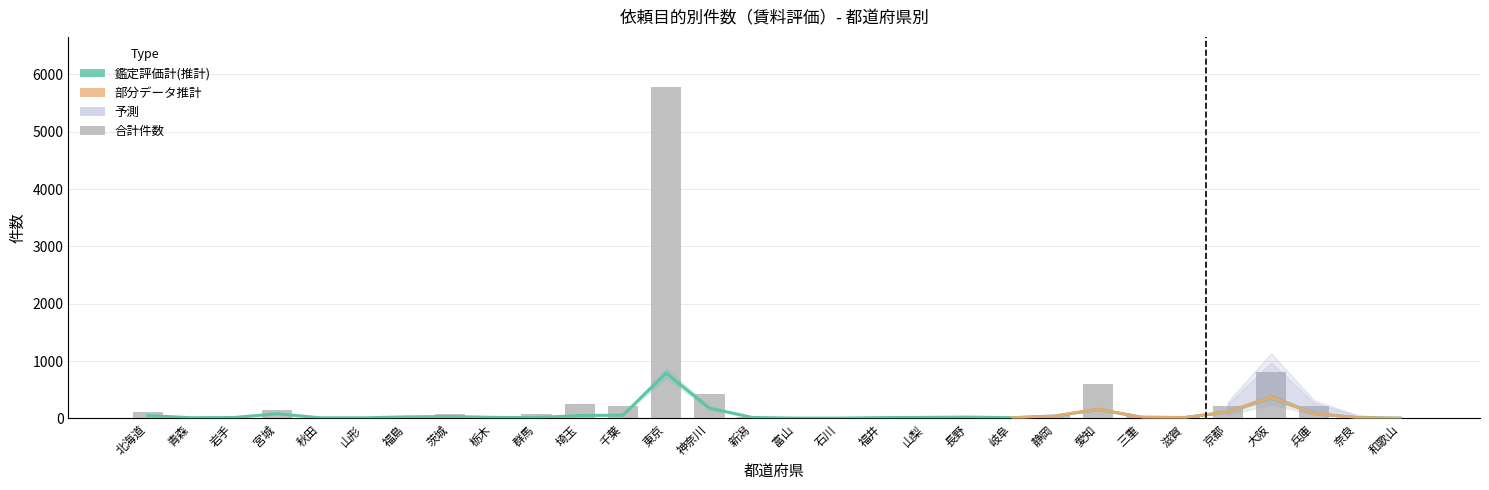

What is the smallest value displayed?

5